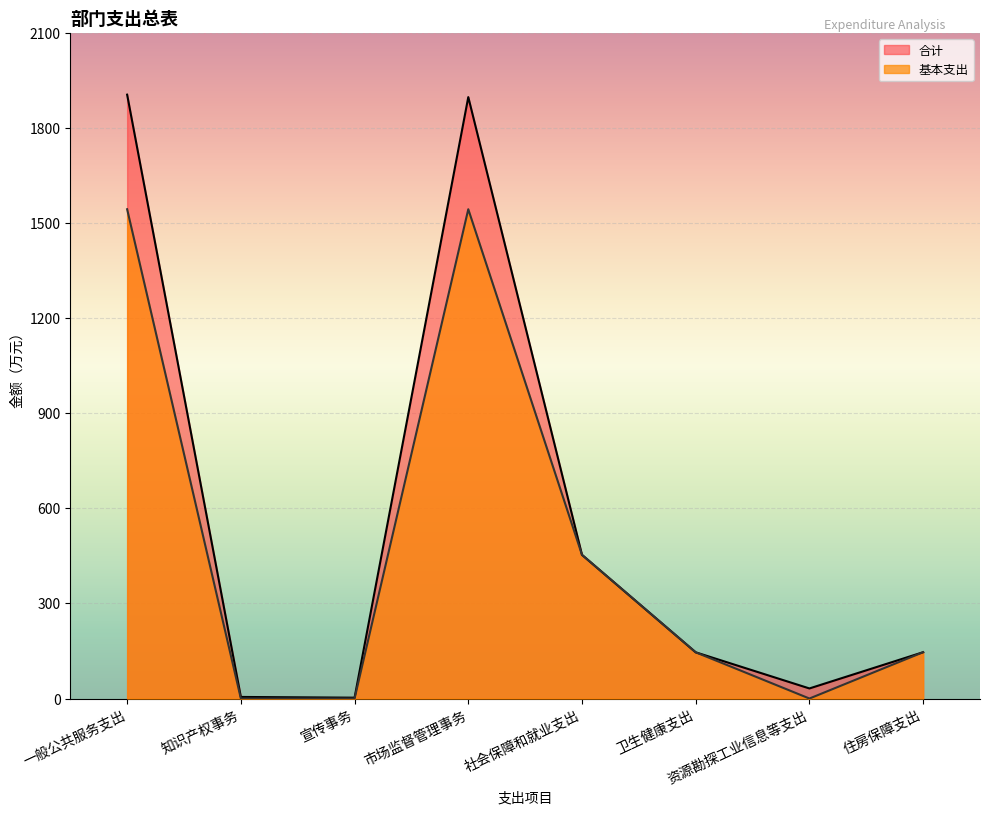

Reading left to right, what are all the values shown in this chart?

合计: 1904.8	5.0	2.7	1897.1	453.2	145.8	31.8	146.1
基本支出: 1543.3	0.0	0.0	1543.3	453.2	145.8	0.0	146.1